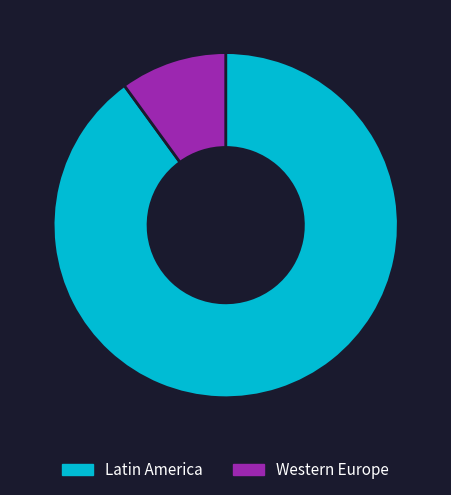

Does any single category account for the majority?

Yes